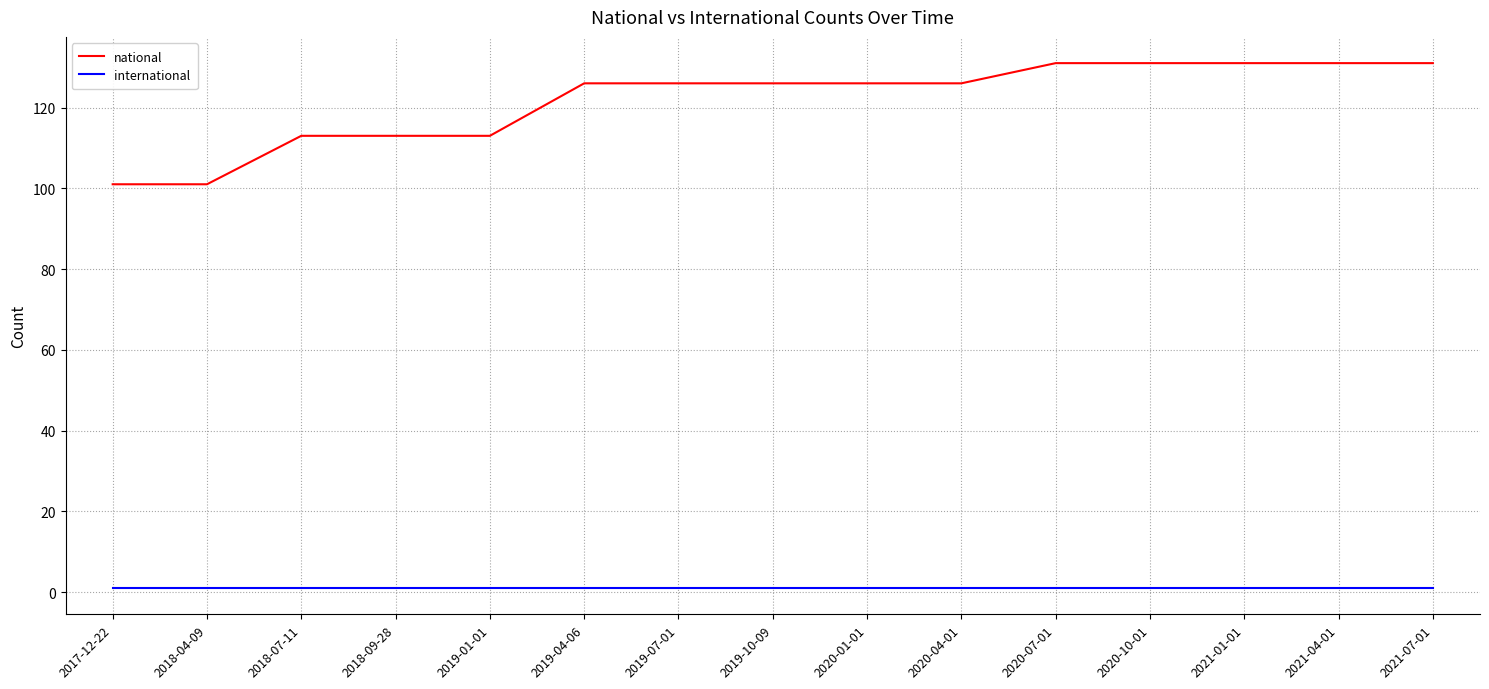

True or false: national has a value of 87 at 2020-10-01.

False